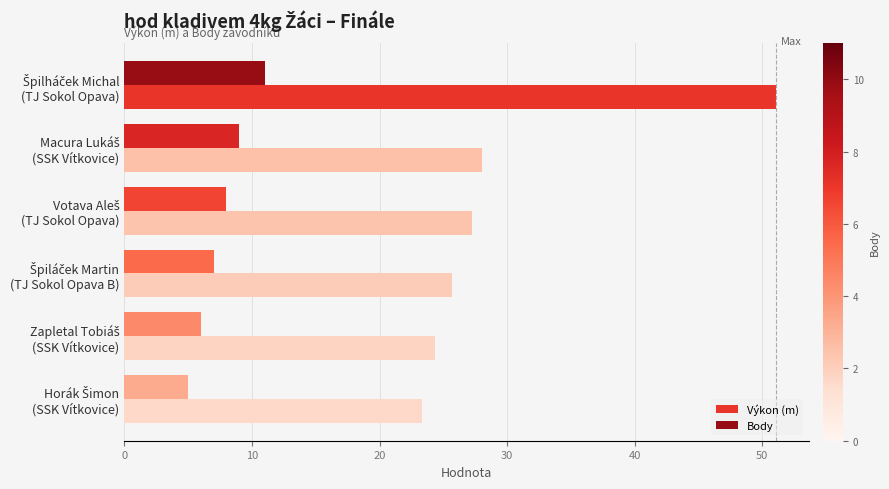

At how many categories does at least one series exceed 10?

6